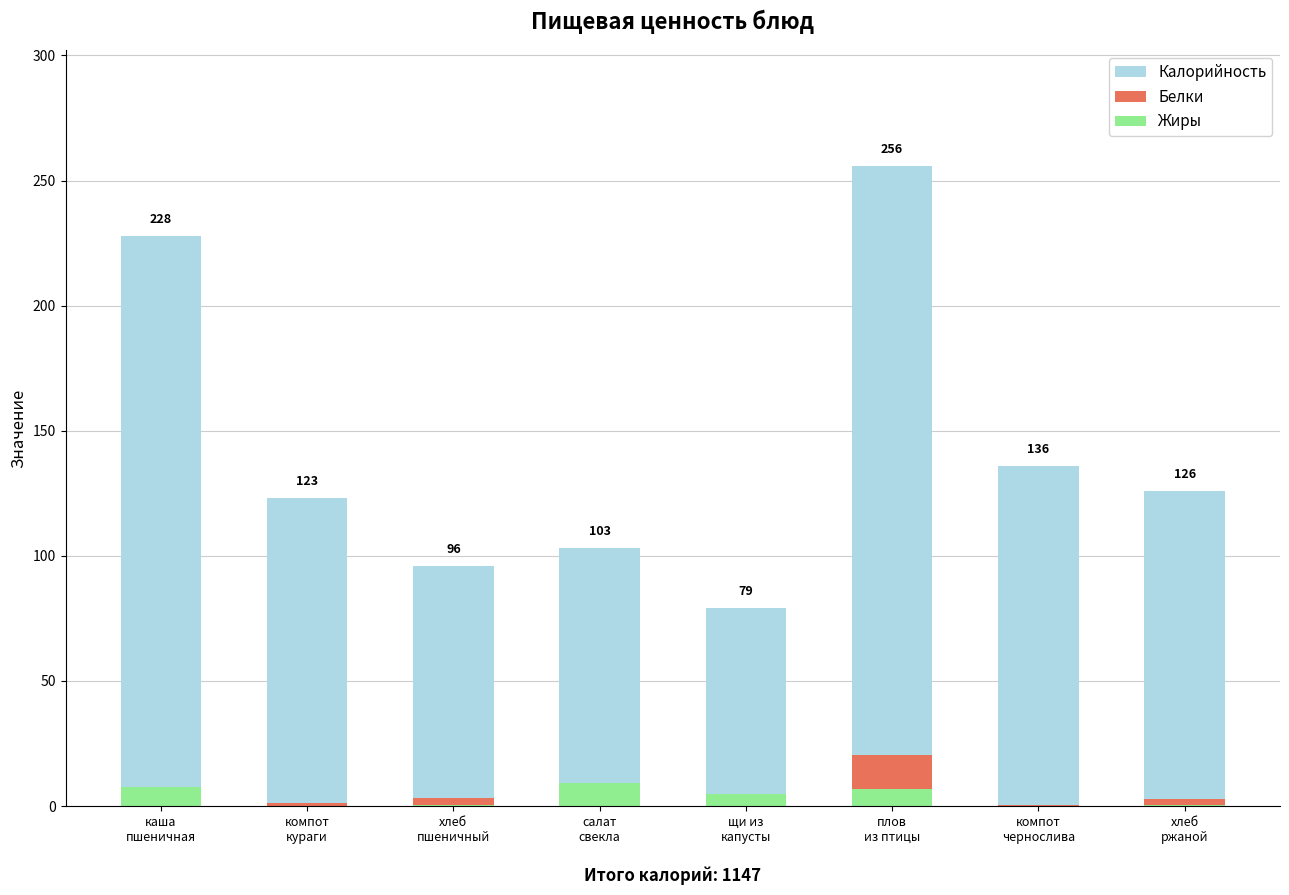

What is the label of the 3rd bar from the left?

хлеб
пшеничный